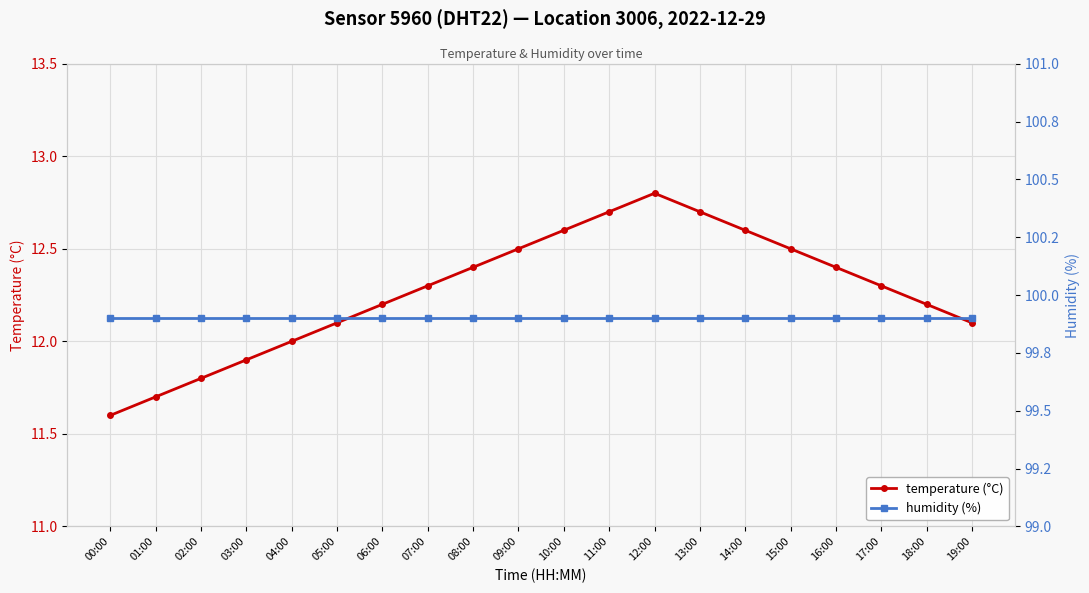

Rank the categories by temperature (°C) value from lowest to highest.

00:00, 01:00, 02:00, 03:00, 04:00, 05:00, 19:00, 06:00, 18:00, 07:00, 17:00, 08:00, 16:00, 09:00, 15:00, 10:00, 14:00, 11:00, 13:00, 12:00